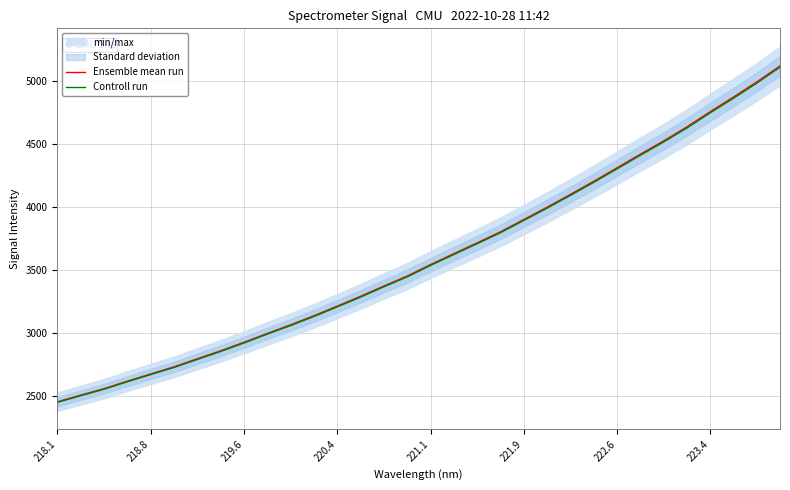

Is this an area chart (filled region under the line)?

No